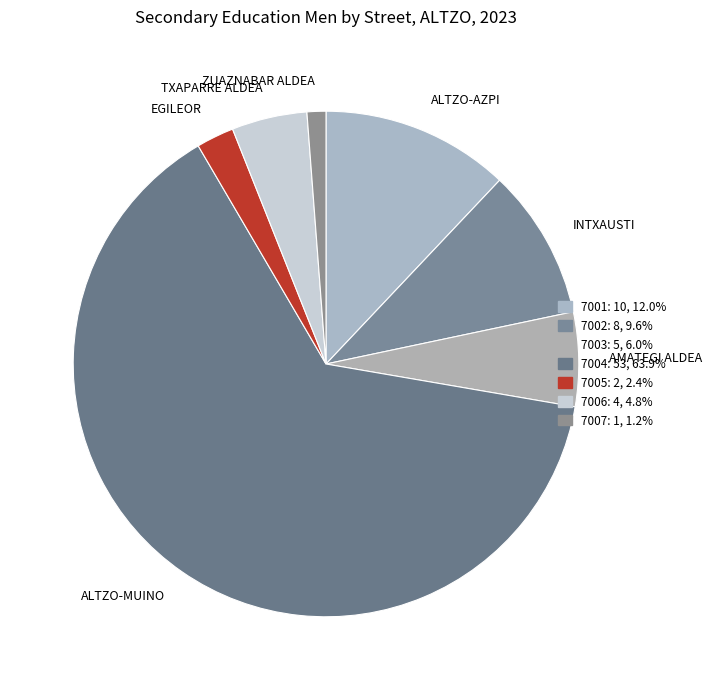

Between EGILEOR and TXAPARRE ALDEA, which is larger?

TXAPARRE ALDEA